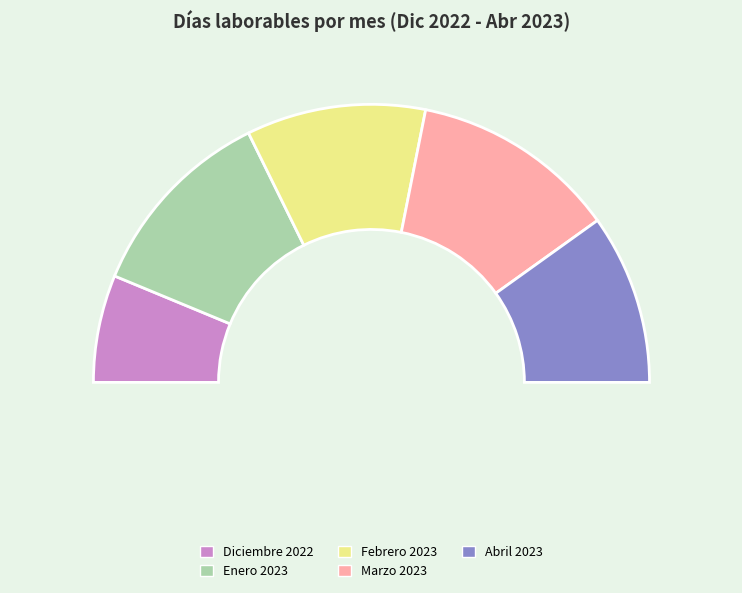

Rank the categories by value from lowest to highest.

Diciembre 2022, Abril 2023, Febrero 2023, Enero 2023, Marzo 2023